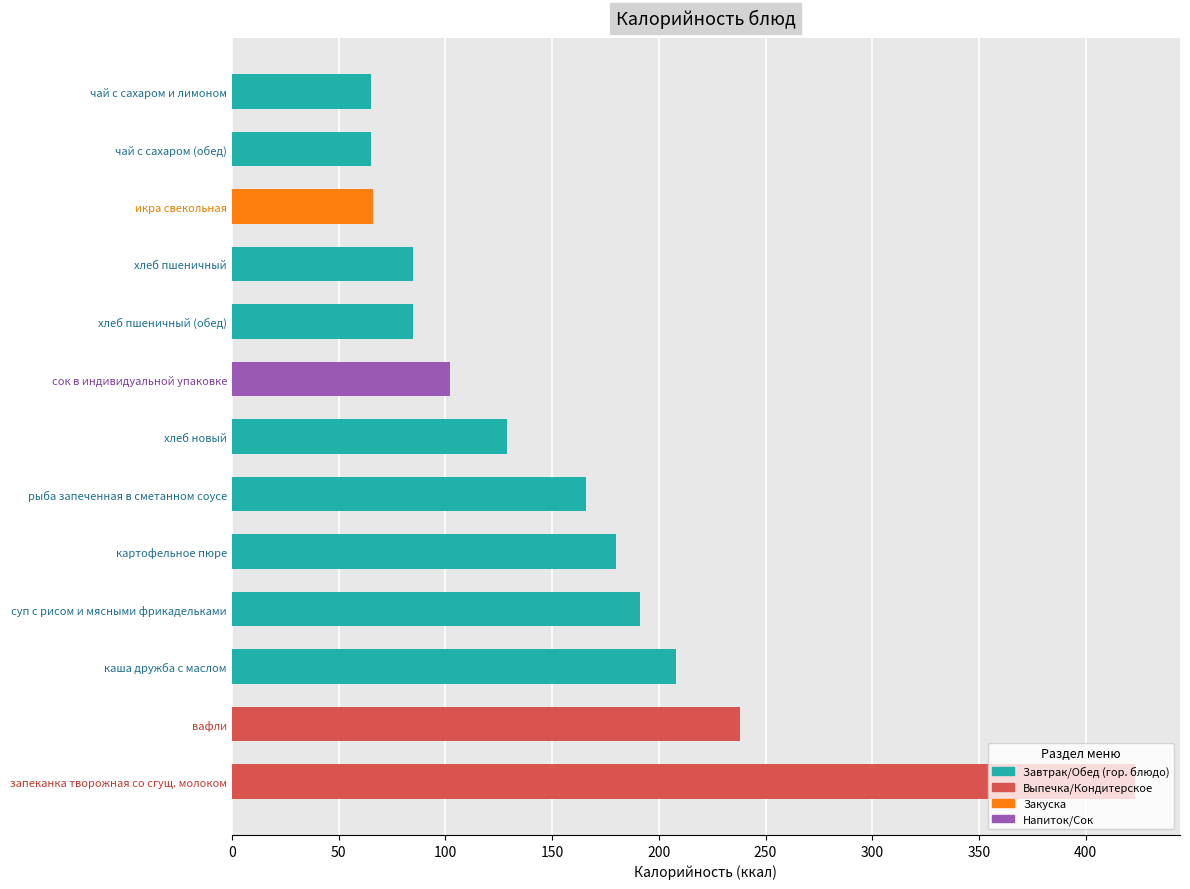

How many data points are less than 129?

6